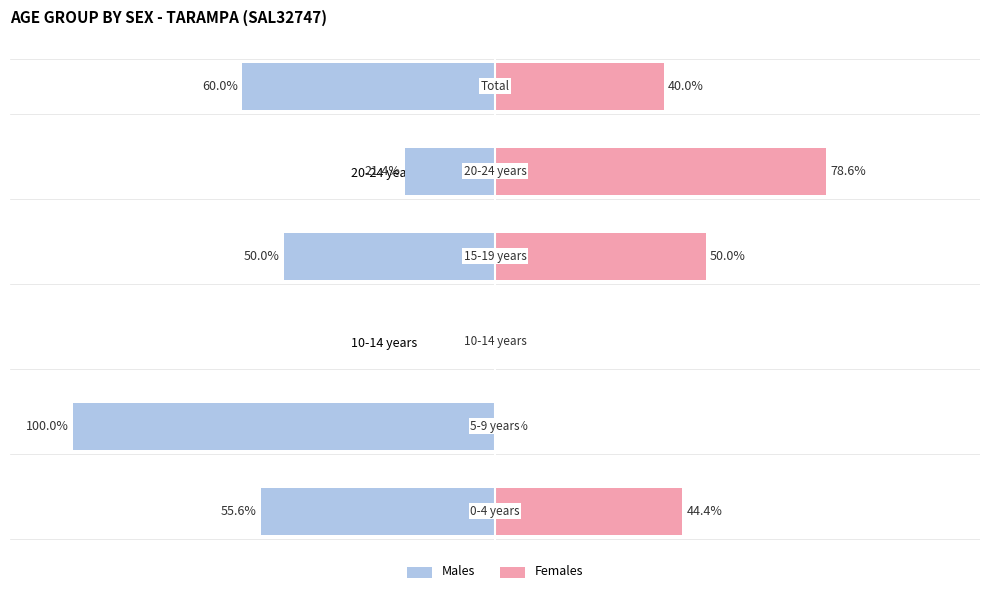

What is the smallest value displayed?

-100.0